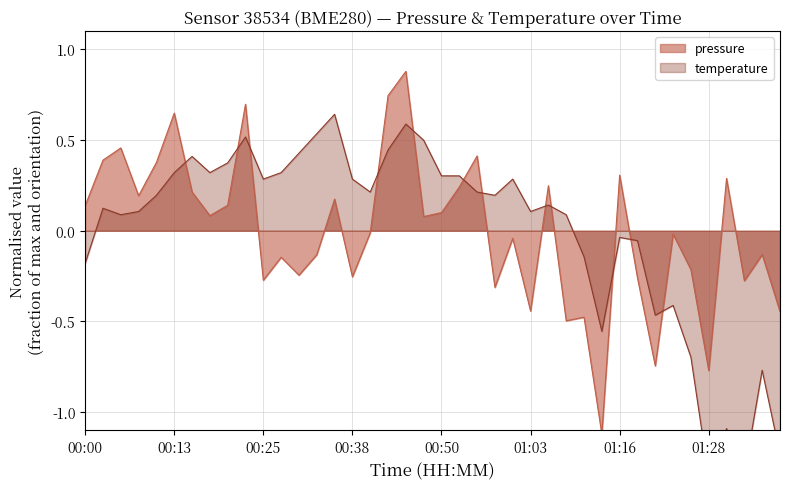

The value of temperature at 00:47 is 0.5. True or false?

True